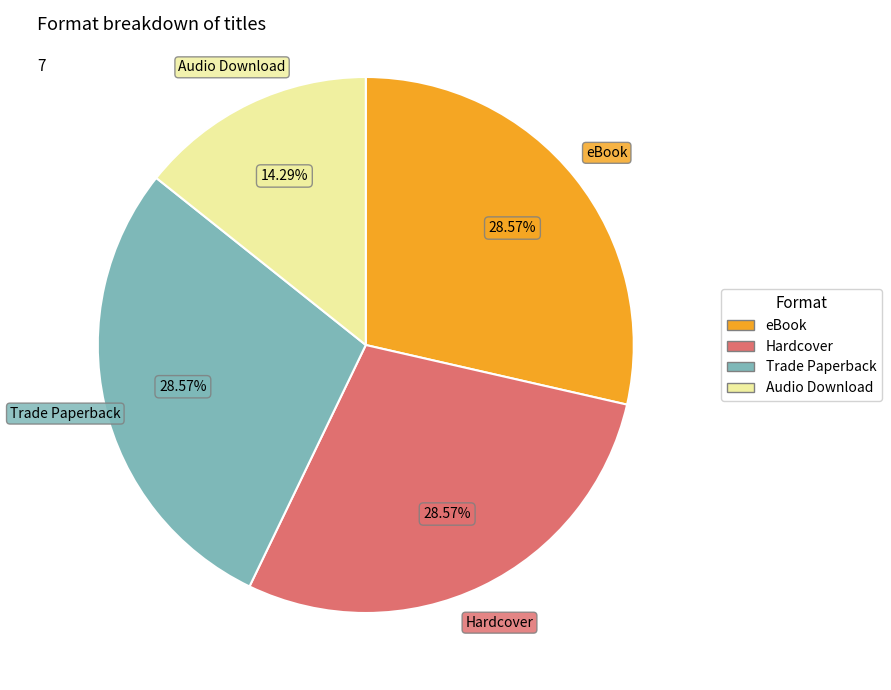

Is there any slice that represents more than half of the pie?

No